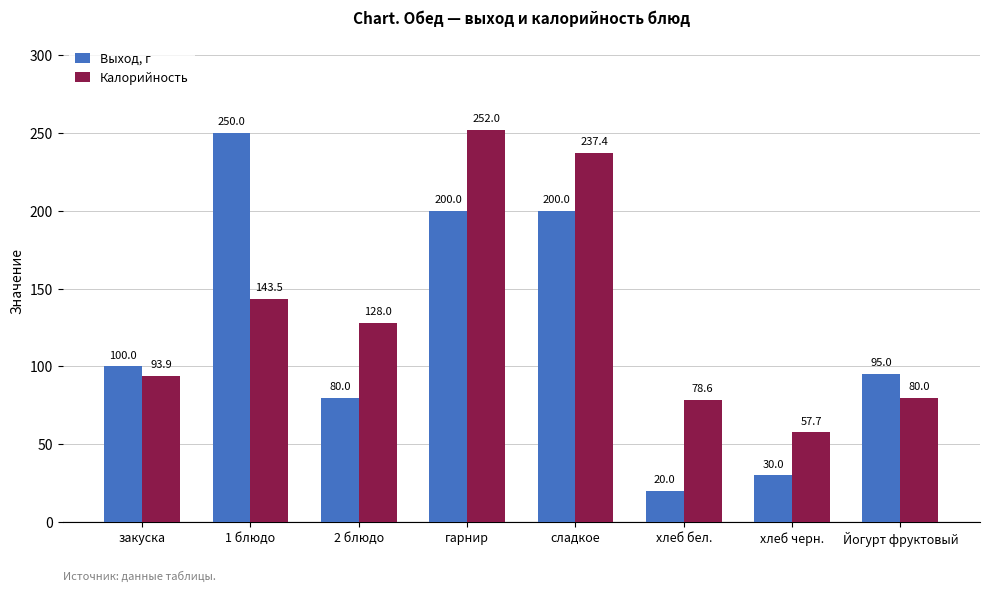

Rank the series by their maximum value, from highest to lowest.

Калорийность, Выход, г